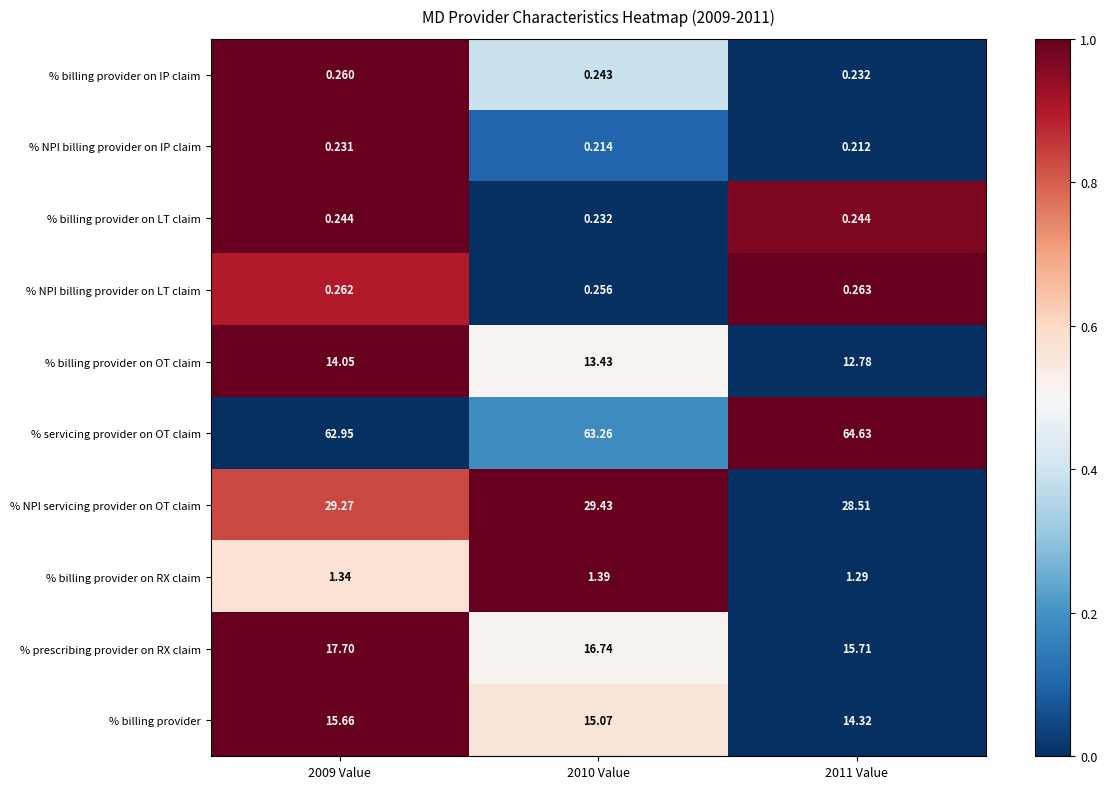

Is the value of % NPI billing provider on IP claim at 2010 Value greater than the value of % prescribing provider on RX claim at 2010 Value?

No